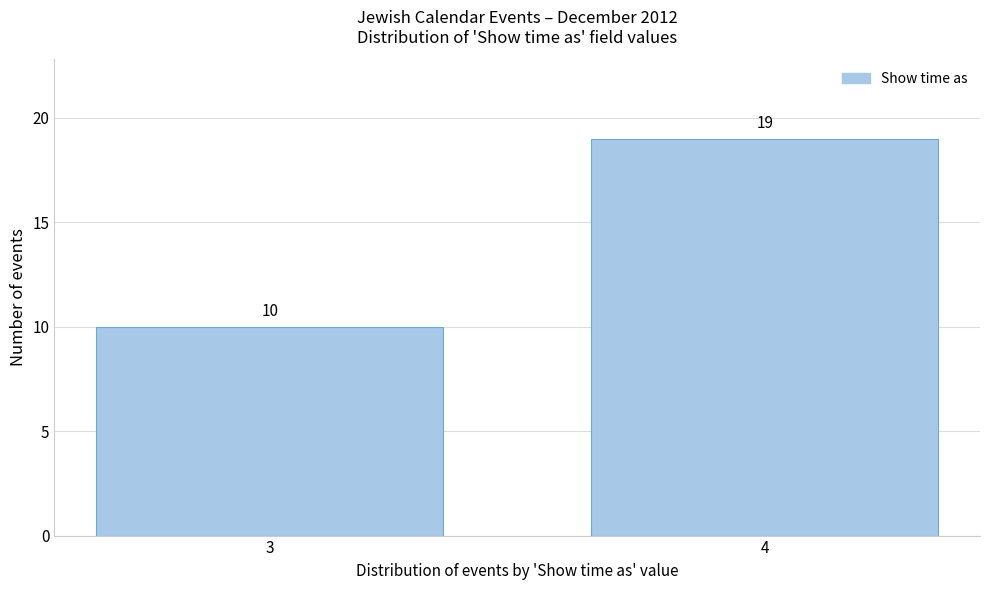

Reading right to left, list all the values displayed in this chart.

4=19	3=10